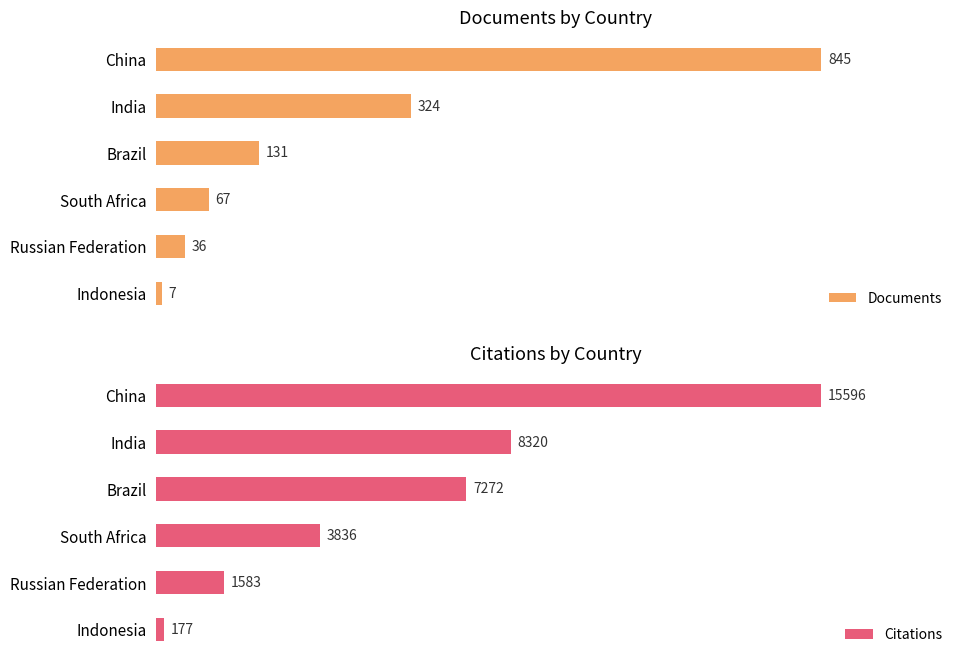

What is the average value of the Citations series?

6131